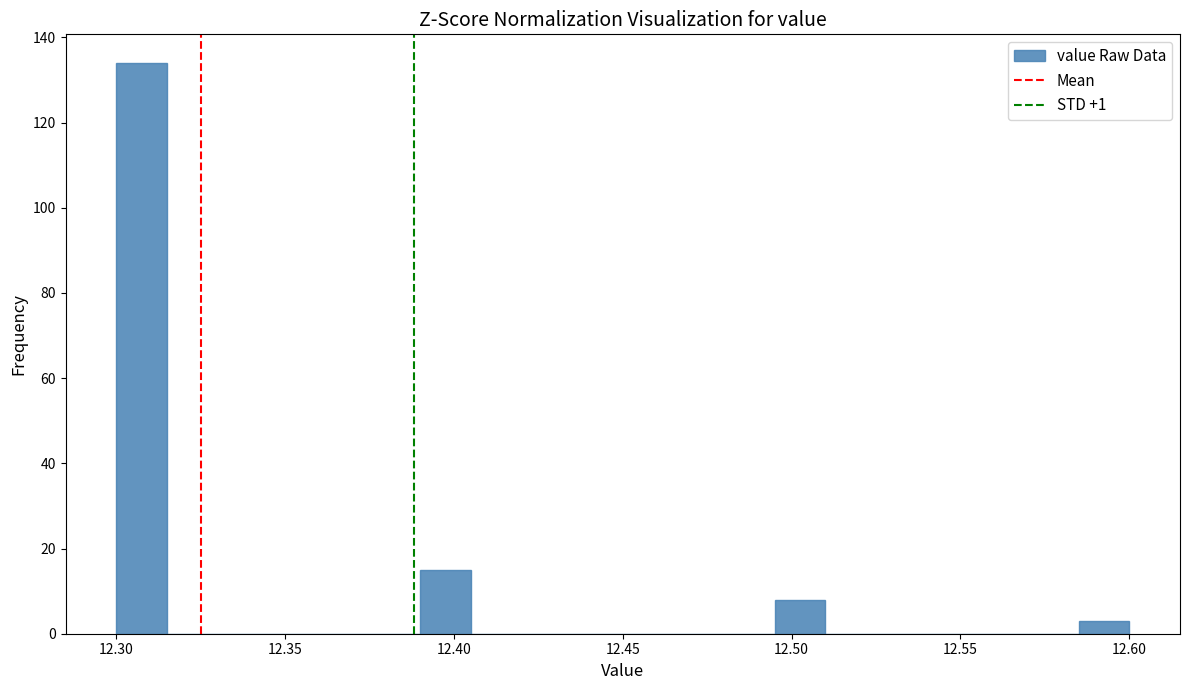

Around what value on the x-axis is the tallest bar? Give the approximate position of its centre, as read against the axis.

12.310